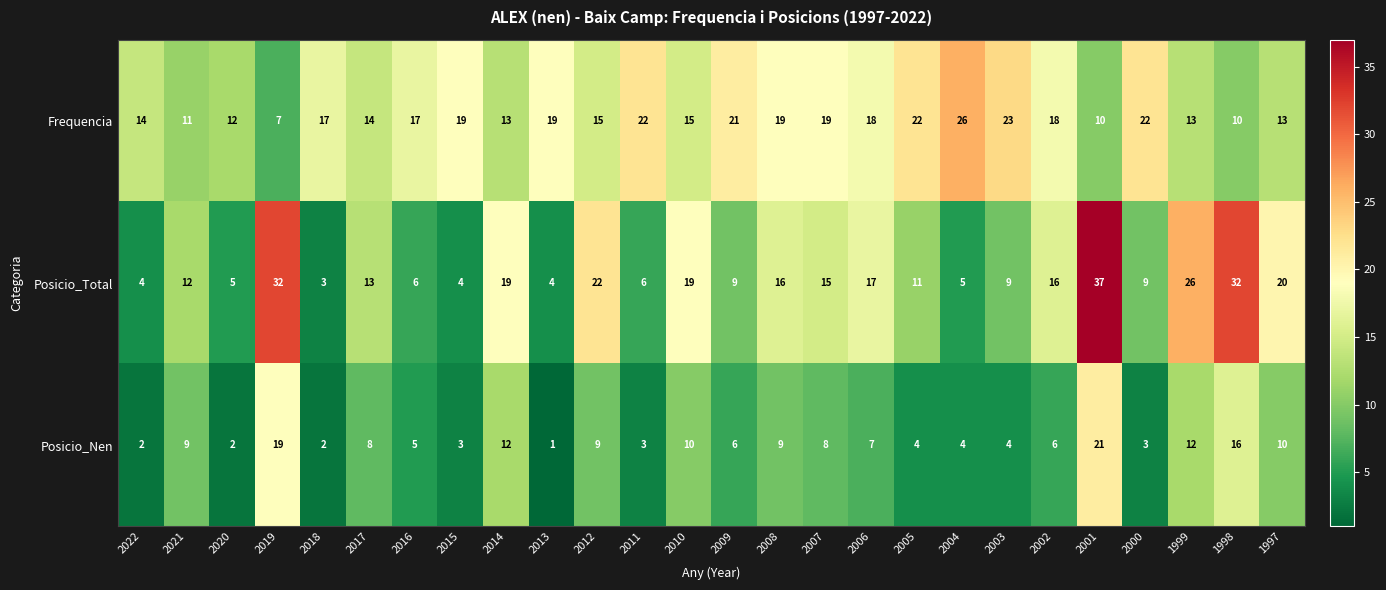

What is the average value of the Posicio_Total series?

14